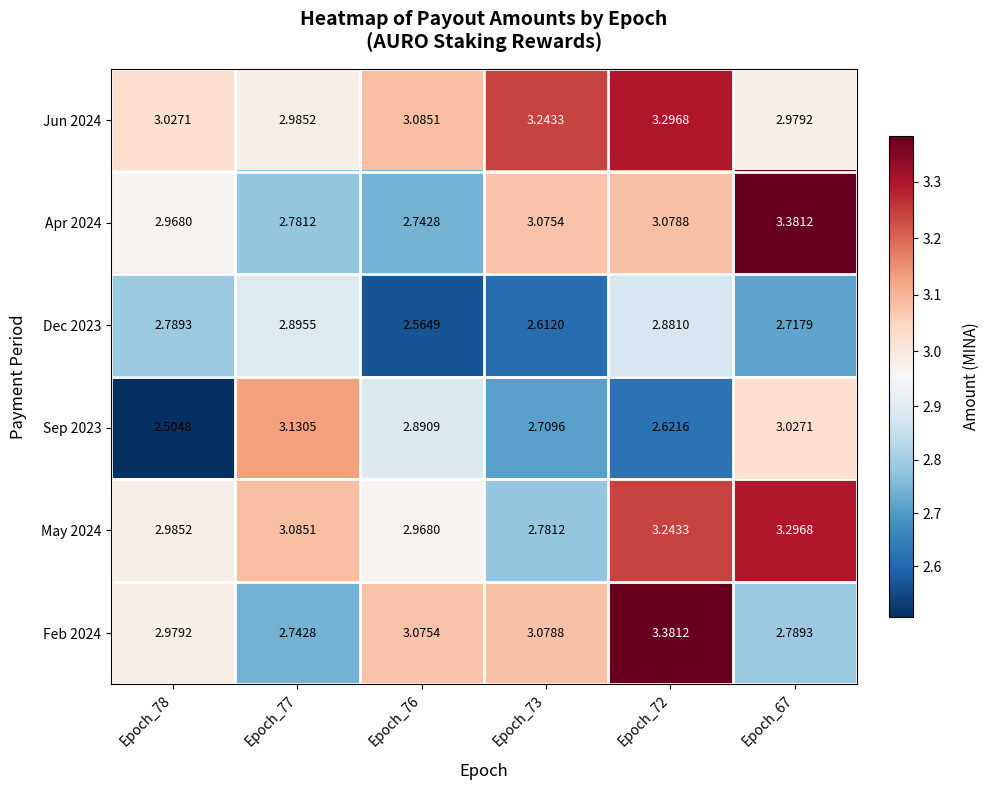

Is the value of May 2024 at Epoch_78 greater than the value of Sep 2023 at Epoch_73?

Yes